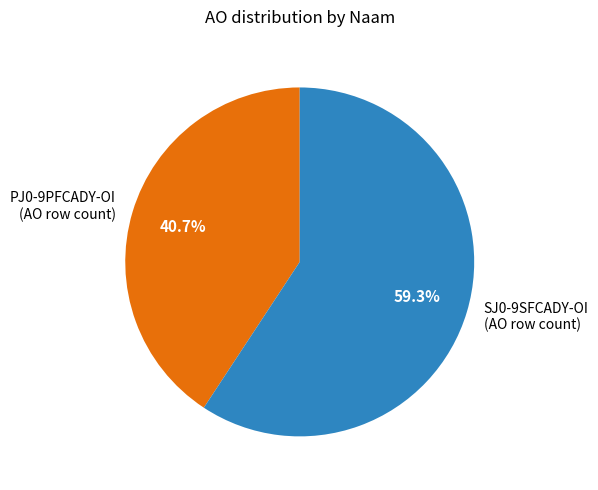

Count the number of slices in the pie.

2